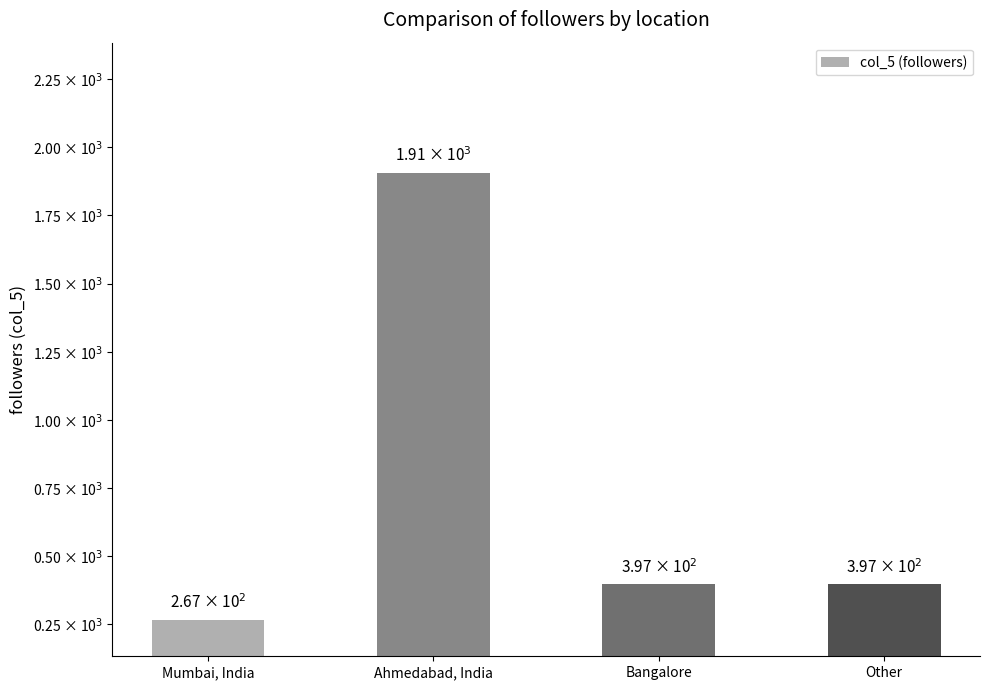

Which label corresponds to the largest value in the chart?

Ahmedabad, India